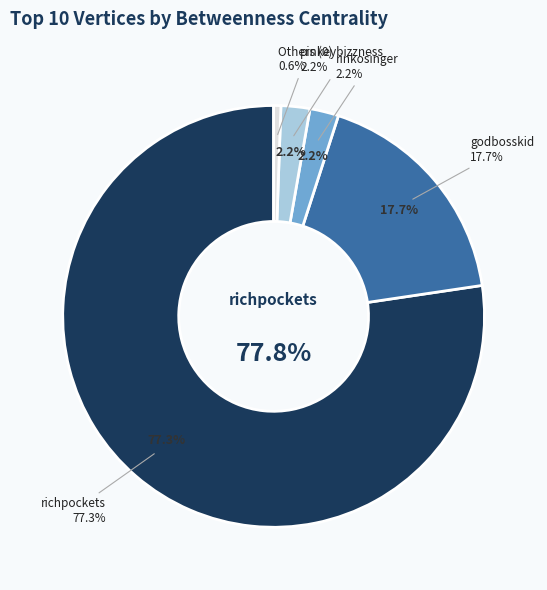

What percentage is the godbosskid slice, to the nearest percent?

18%